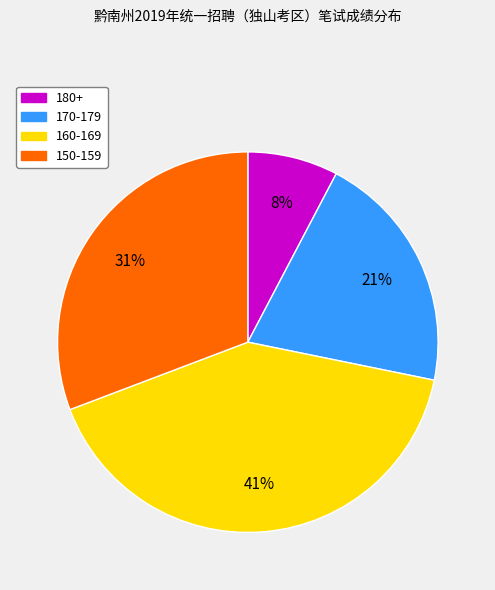

How many segments does this pie chart have?

4